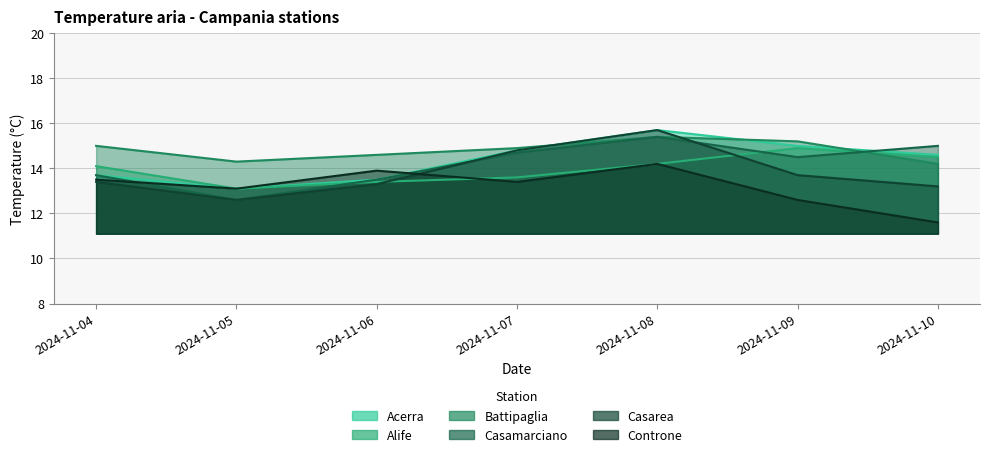

Rank the series at 2024-11-08 from highest to lowest value.

Acerra, Casarea, Battipaglia, Casamarciano, Alife, Controne